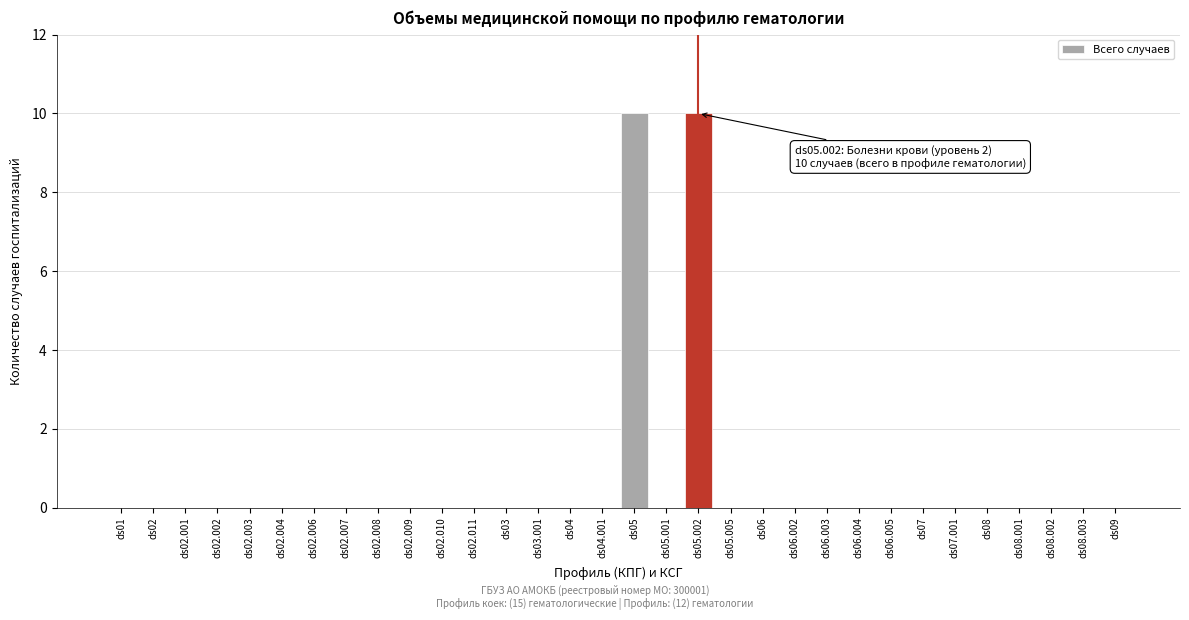

What is the sum of the values at ds05.005 and ds05?

10